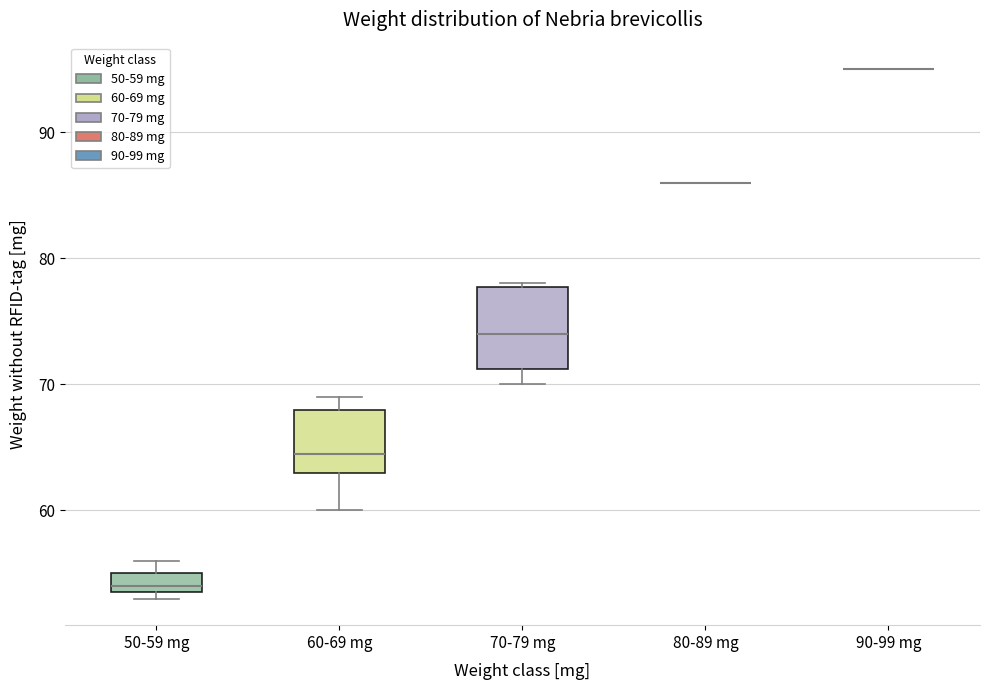

Reading left to right, transcribe this box plot: for each box, give where its median line is, the range the box spans, and where its two whiskers end, as read against the y-axis. The values are not printed on the chart, so give them approximately, as read against the axis.

50-59 mg: median 54 (just above the box's lower edge), box 54 to 55, whiskers 53 to 56
60-69 mg: median 65, box 63 to 68, whiskers 60 to 69
70-79 mg: median 74, box 71 to 78, whiskers 70 to 78
80-89 mg: box collapsed to a line at 86, whiskers 86 to 86
90-99 mg: box collapsed to a line at 95, whiskers 95 to 95